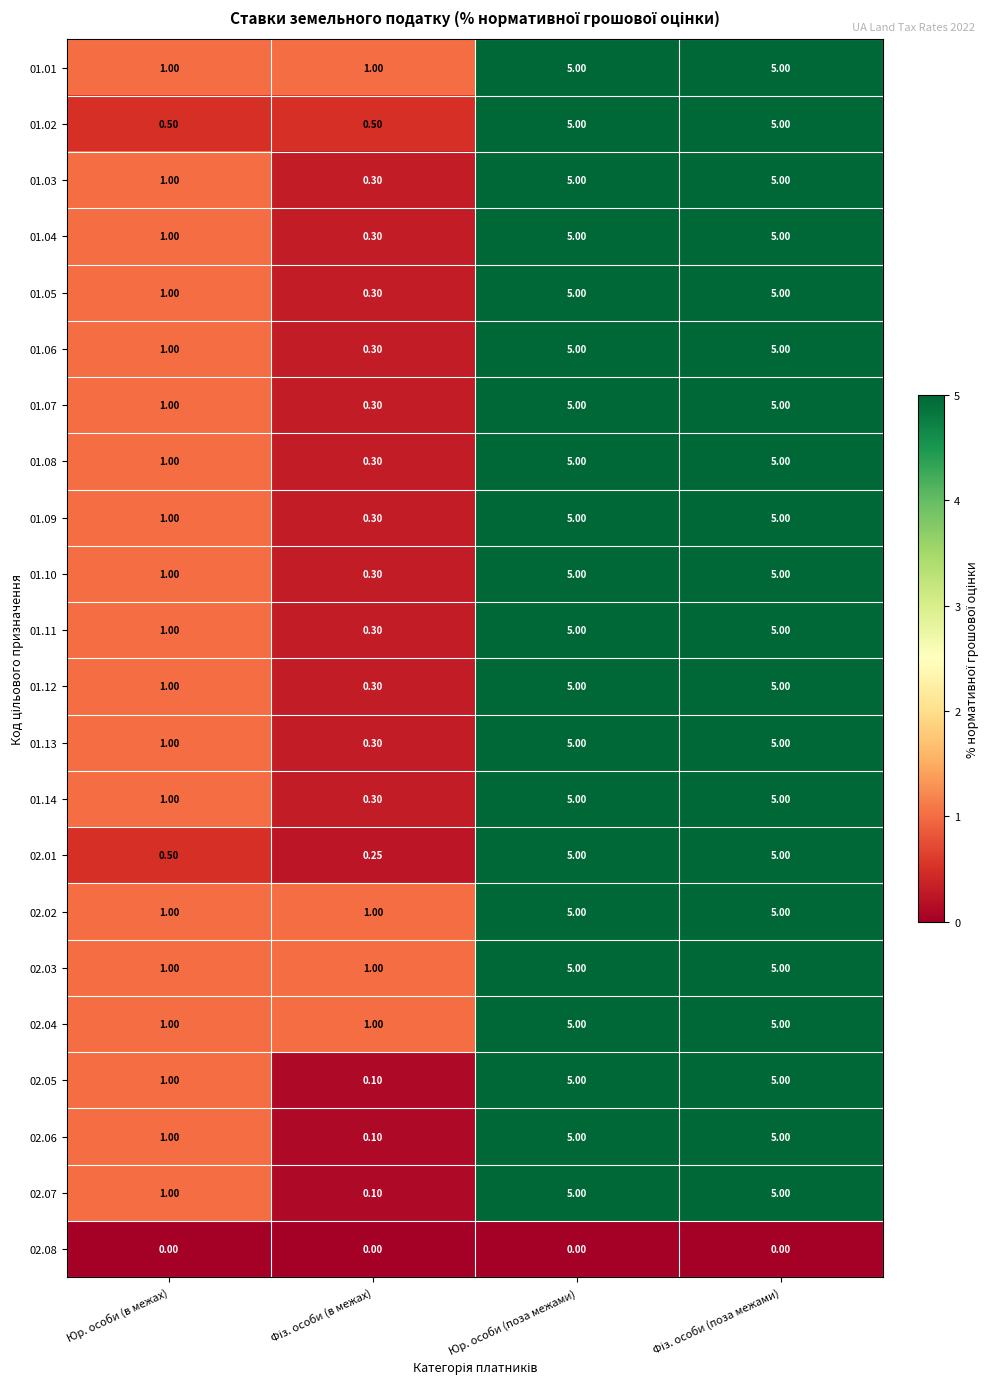

Rank the series by their maximum value, from highest to lowest.

01.01, 01.02, 01.03, 01.04, 01.05, 01.06, 01.07, 01.08, 01.09, 01.10, 01.11, 01.12, 01.13, 01.14, 02.01, 02.02, 02.03, 02.04, 02.05, 02.06, 02.07, 02.08